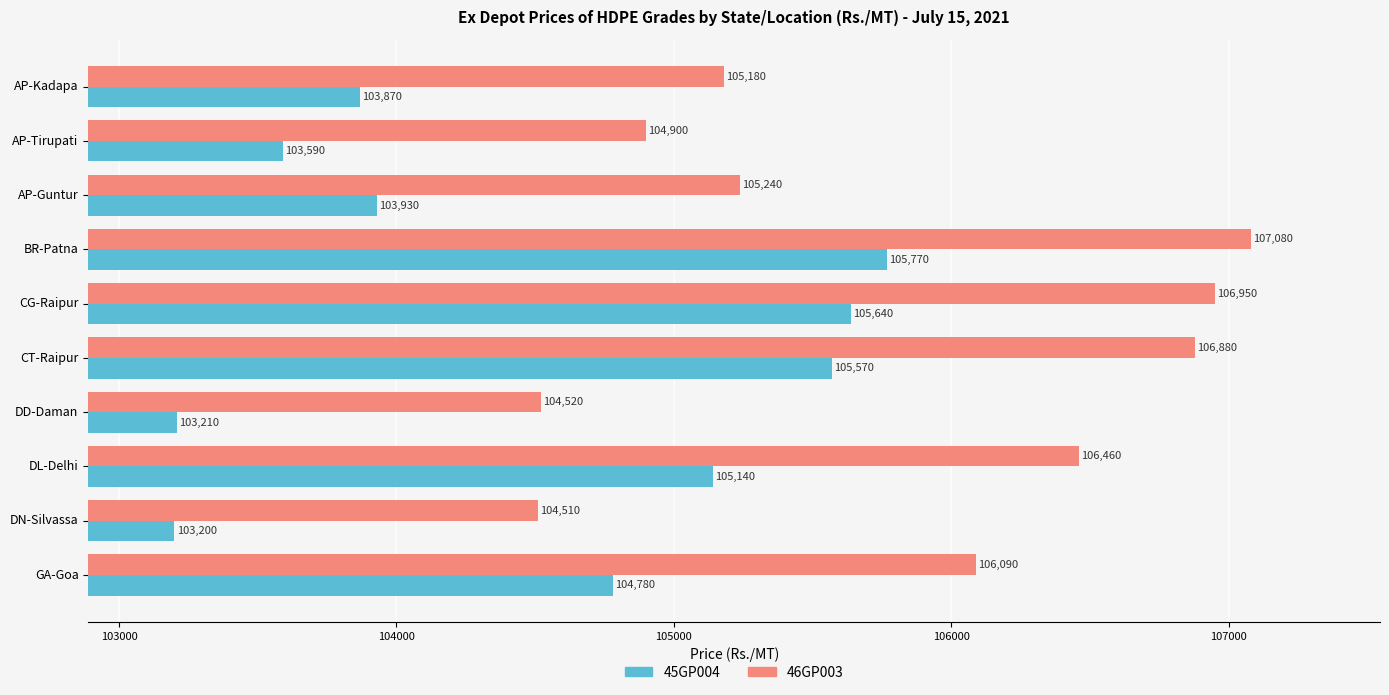

The value of 45GP004 at AP-Guntur is 103930. True or false?

True